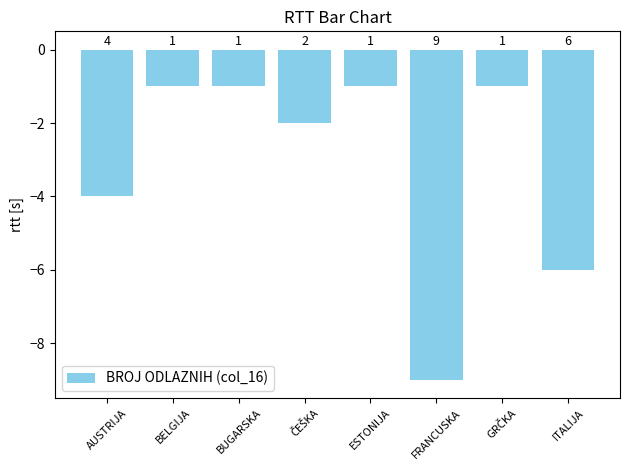

Which category has the highest value across all series?

BELGIJA